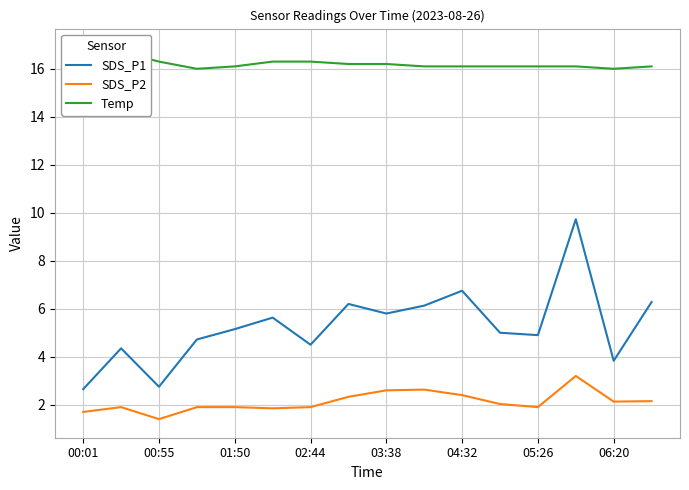

Is it true that SDS_P1 equals 10.1 at 04:32?

False